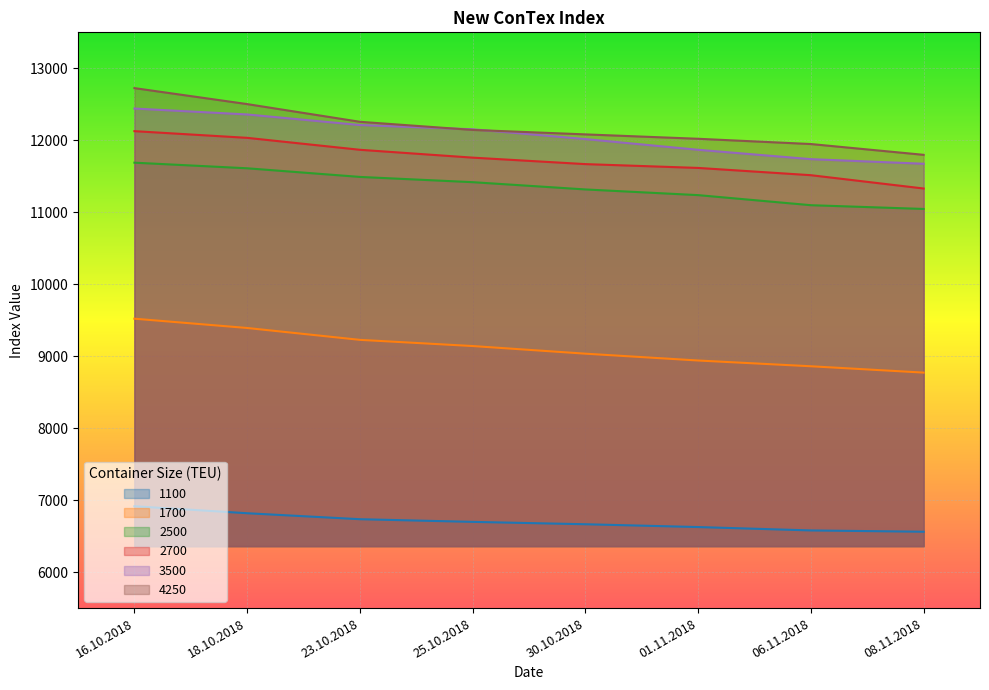

Rank the series at 16.10.2018 from lowest to highest value.

1100, 1700, 2500, 2700, 3500, 4250